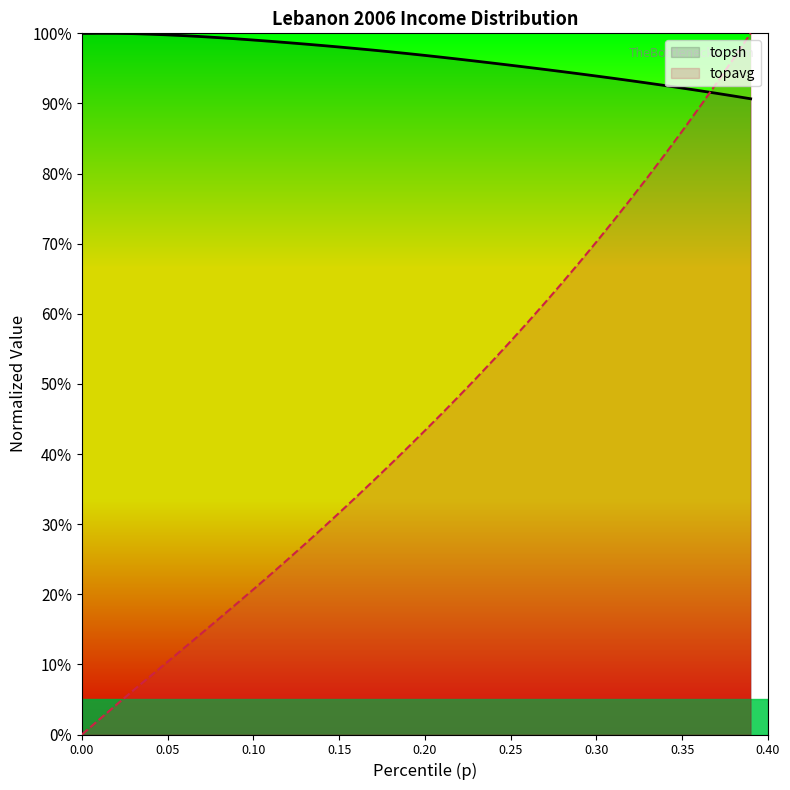

What is the difference between the maximum and minimum values in the topavg series?

1.0